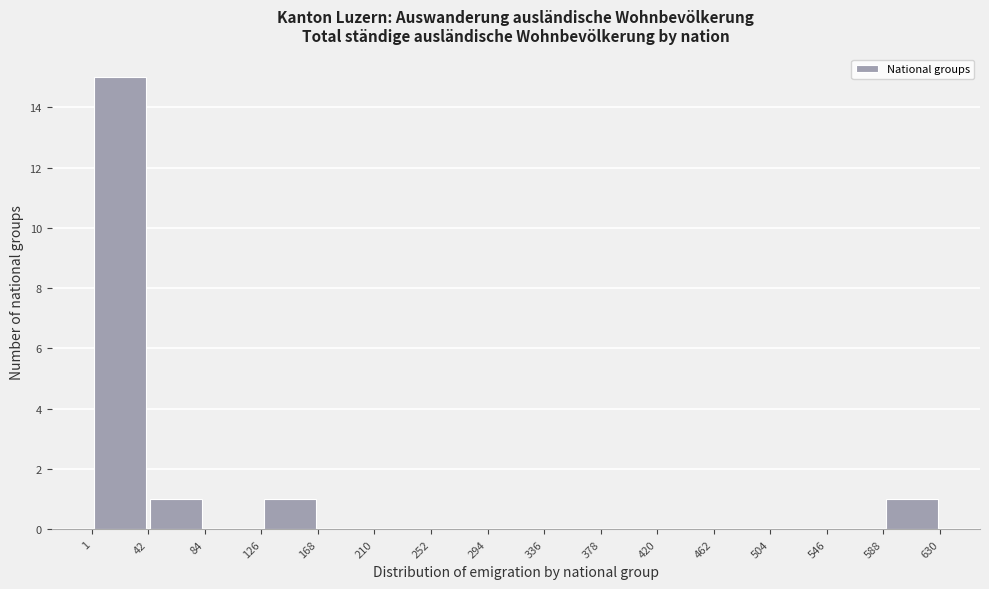

Reading left to right, list every bar in this chart as the range it spans on the x-axis followed by its height. The values are not printed on the chart, so give them approximately, as read against the axis.

1 to 42: 15
42 to 84: 1
84 to 126: 0
126 to 168: 1
168 to 210: 0
210 to 252: 0
252 to 294: 0
294 to 336: 0
336 to 378: 0
378 to 420: 0
420 to 462: 0
462 to 504: 0
504 to 546: 0
546 to 588: 0
588 to 630: 1